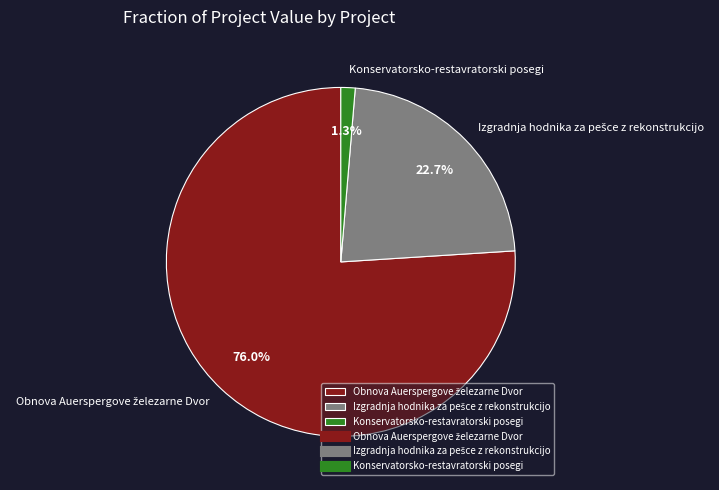

Is it true that Konservatorsko-restavratorski posegi is 11% of the pie?

False